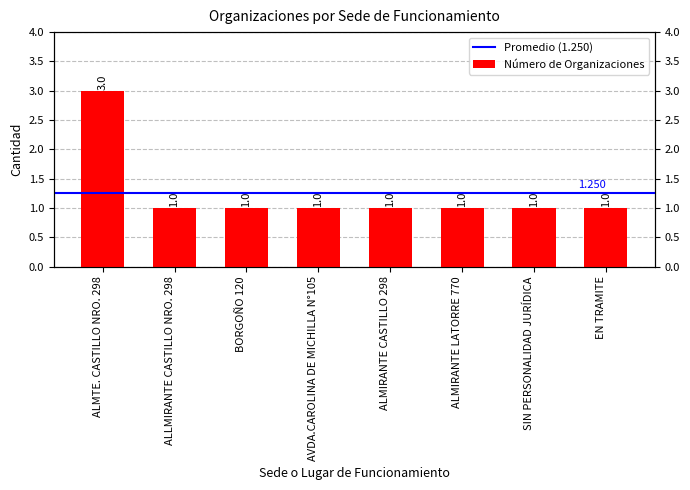

Read the value at ALLMIRANTE CASTILLO NRO. 298.

1